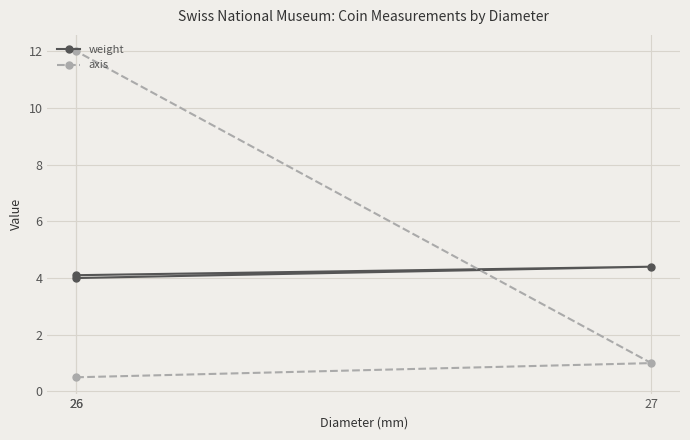

At 26, list the series in order from smallest to largest.

axis, weight